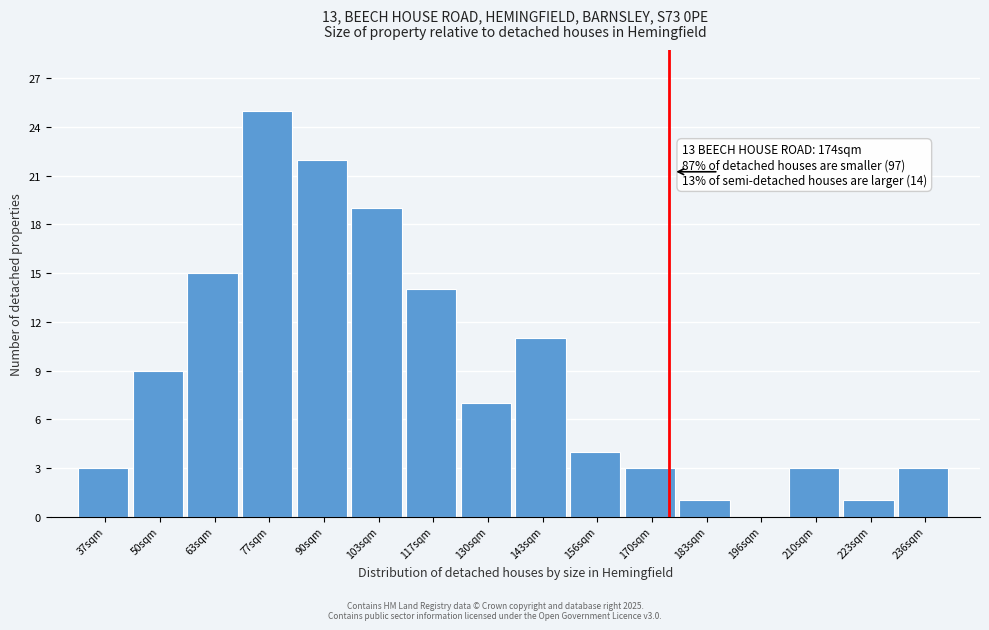

Reading left to right, transcribe all the data shown in this chart.

37sqm=3	50sqm=9	63sqm=15	77sqm=25	90sqm=22	103sqm=19	117sqm=14	130sqm=7	143sqm=11	156sqm=4	170sqm=3	183sqm=1	196sqm=0	210sqm=3	223sqm=1	236sqm=3